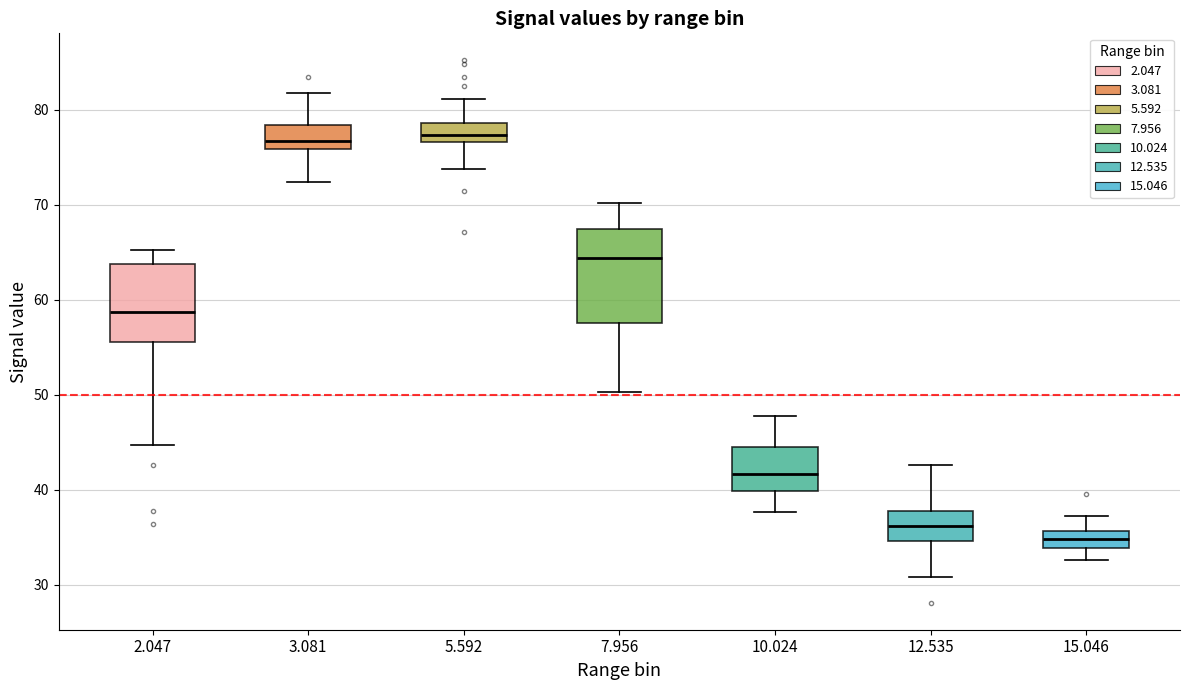

Where is the lower edge of the box at x = 15.046 on the y-axis? The values are not printed on the chart, so give them approximately, as read against the axis.

34